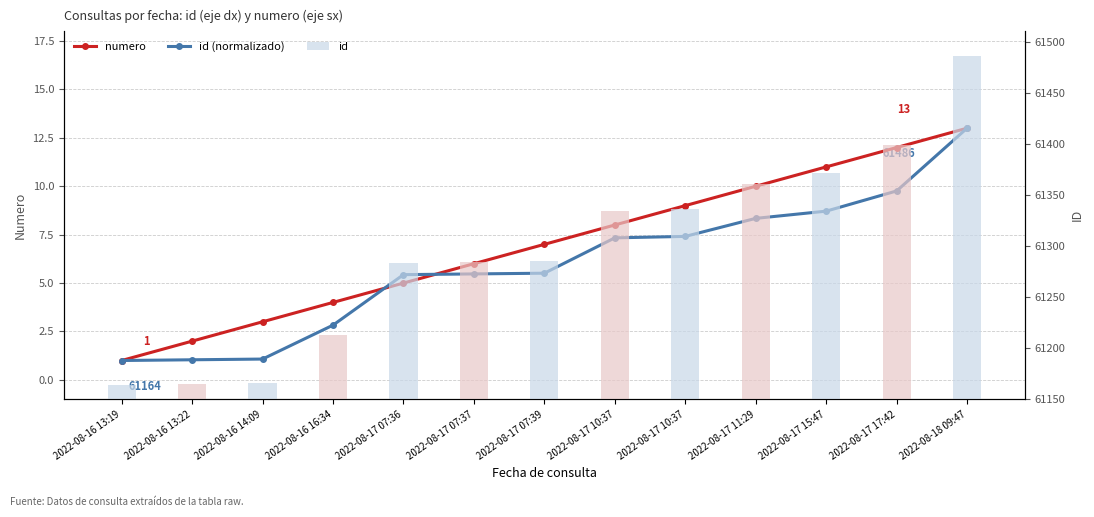

Rank the series by their maximum value, from lowest to highest.

numero, id (normalizado), id